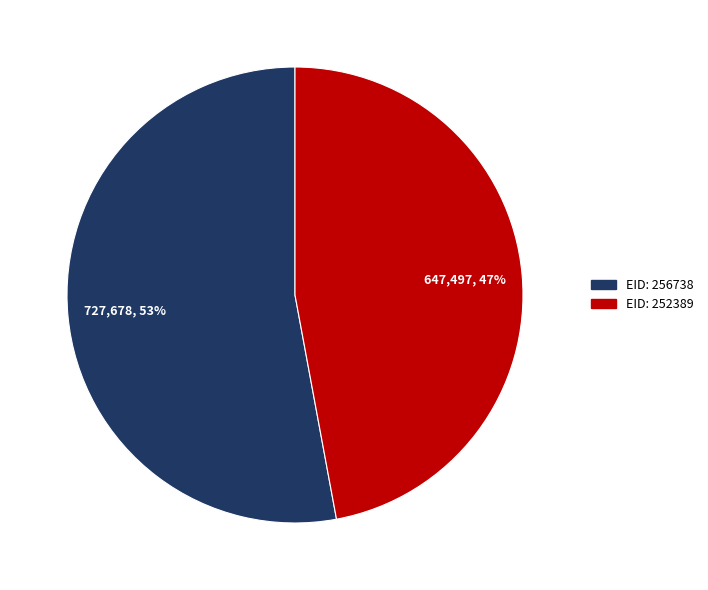

What is the smallest slice in the pie chart?

EID: 252389